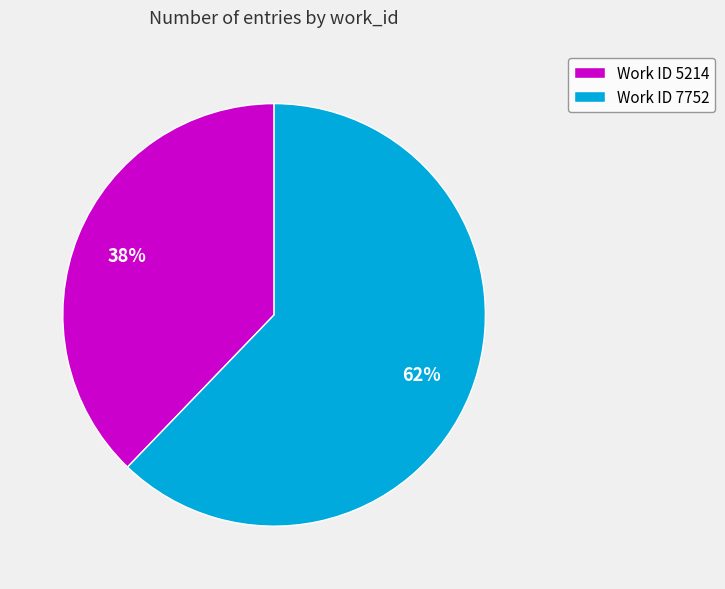

Is there a majority slice in this chart?

Yes